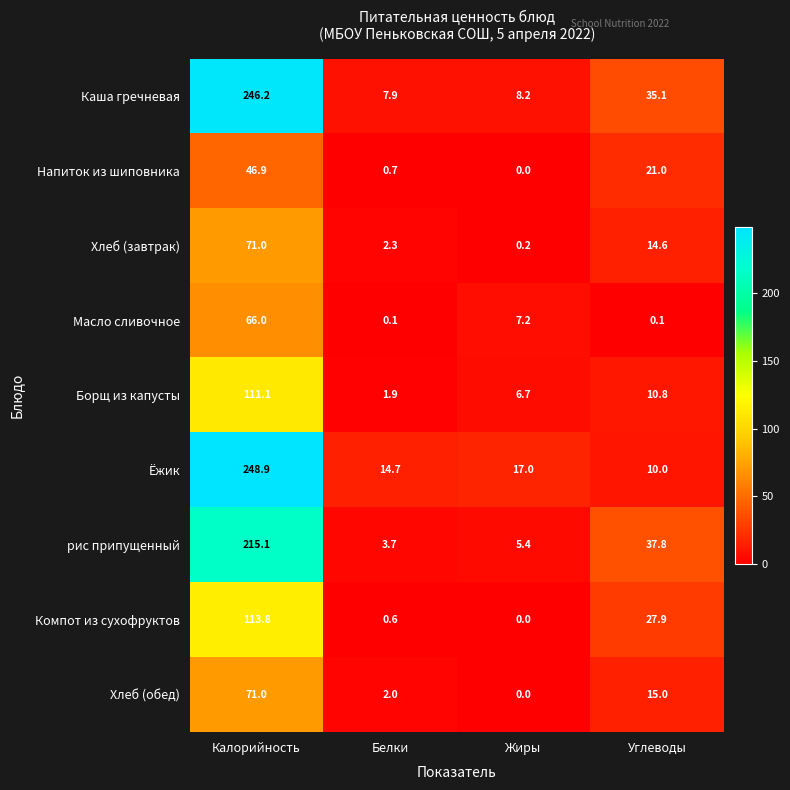

What is the sum of all Масло сливочное values?

73.4